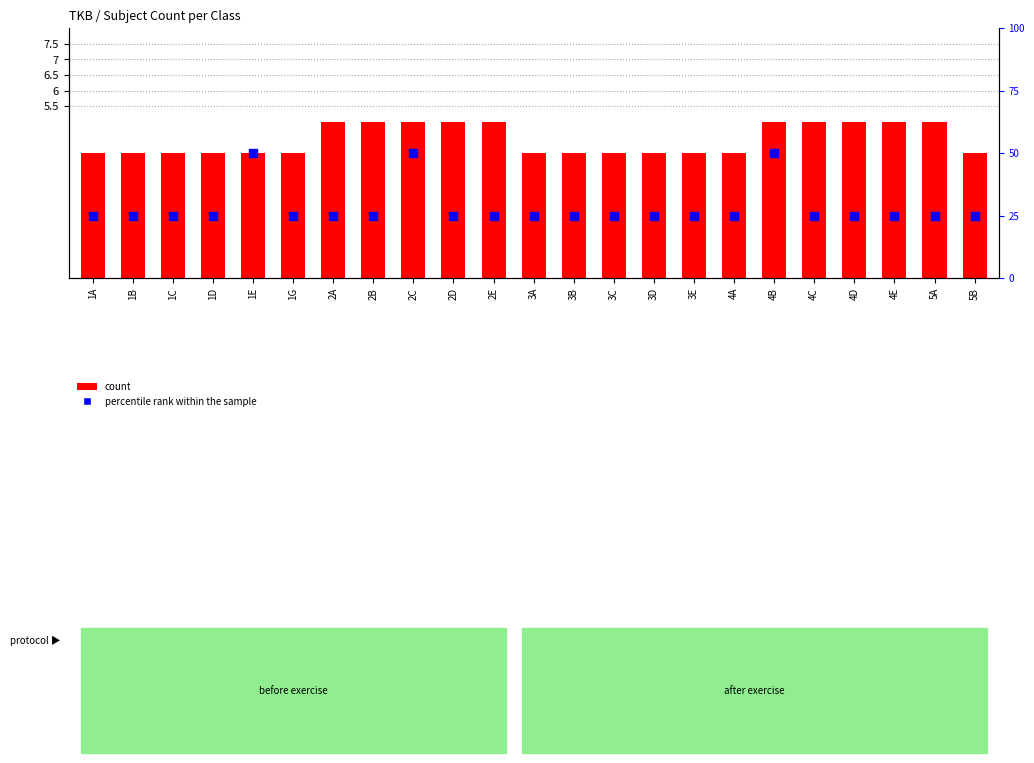

Which series has the largest total across all categories?

percentile rank within the sample